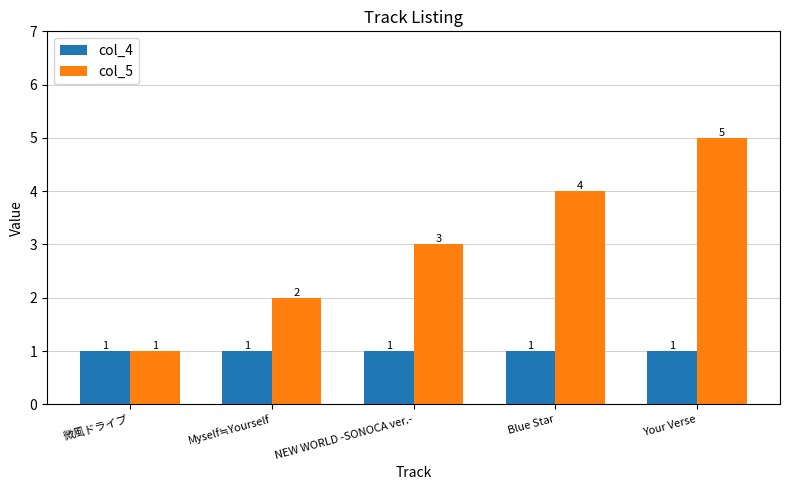

What is the label of the 5th bar from the right?

微風ドライブ